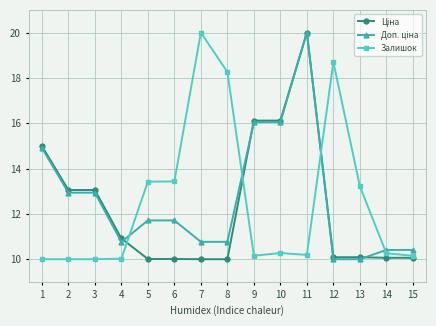

The value of Залишок at 11 is 10.2. True or false?

True